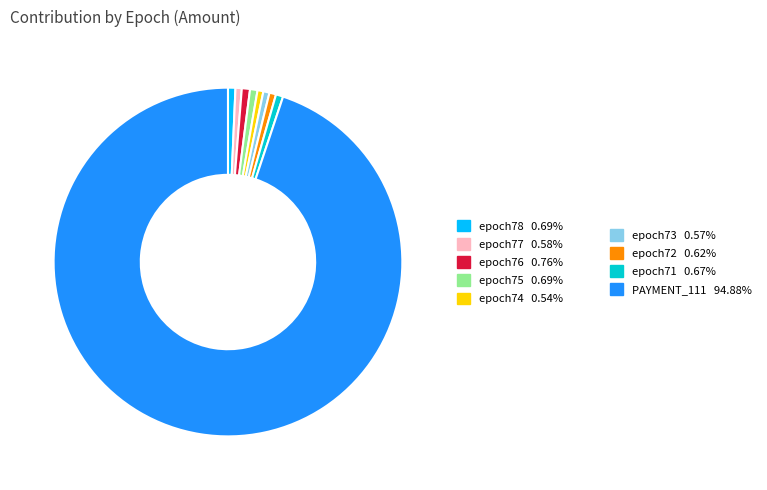

Is there a majority slice in this chart?

Yes